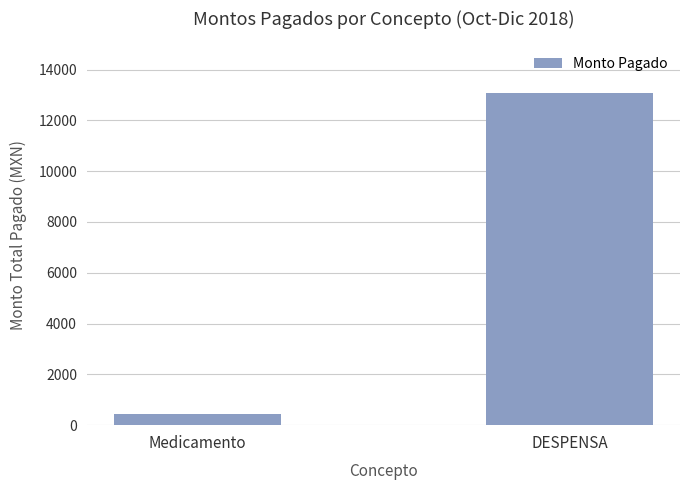

Does the chart contain stacked bars?

No